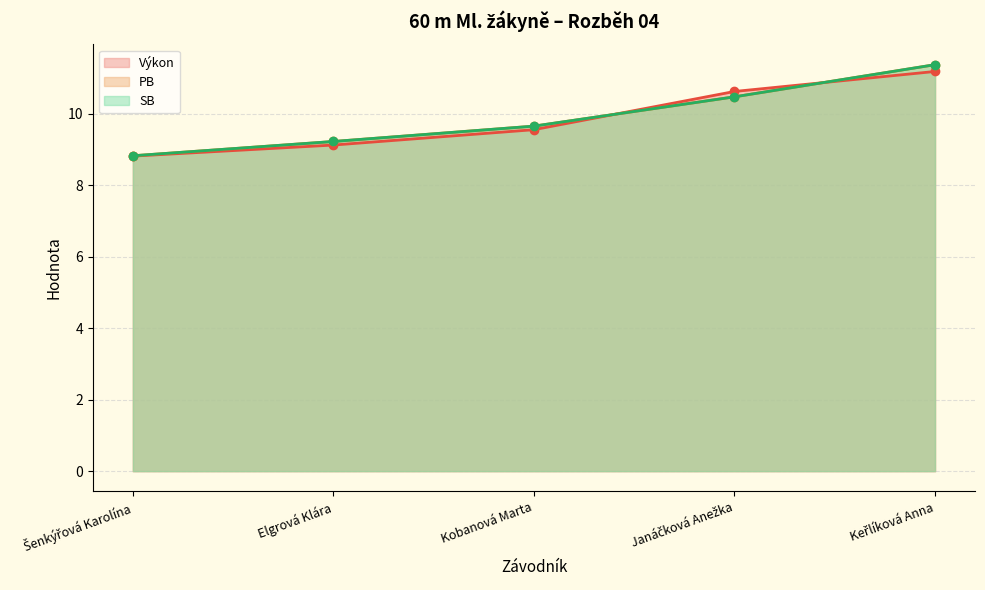

True or false: Pořadí has a value of 9.7 at Kobanová Marta.

True